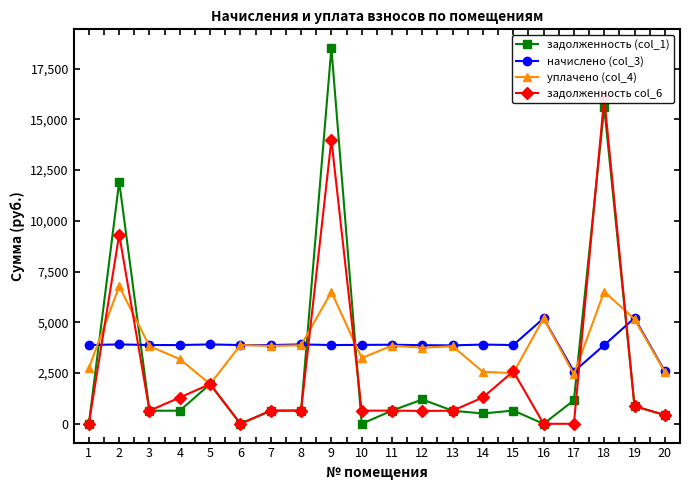

The задолженность (col_1) series shows 328.1 at 14. True or false?

False